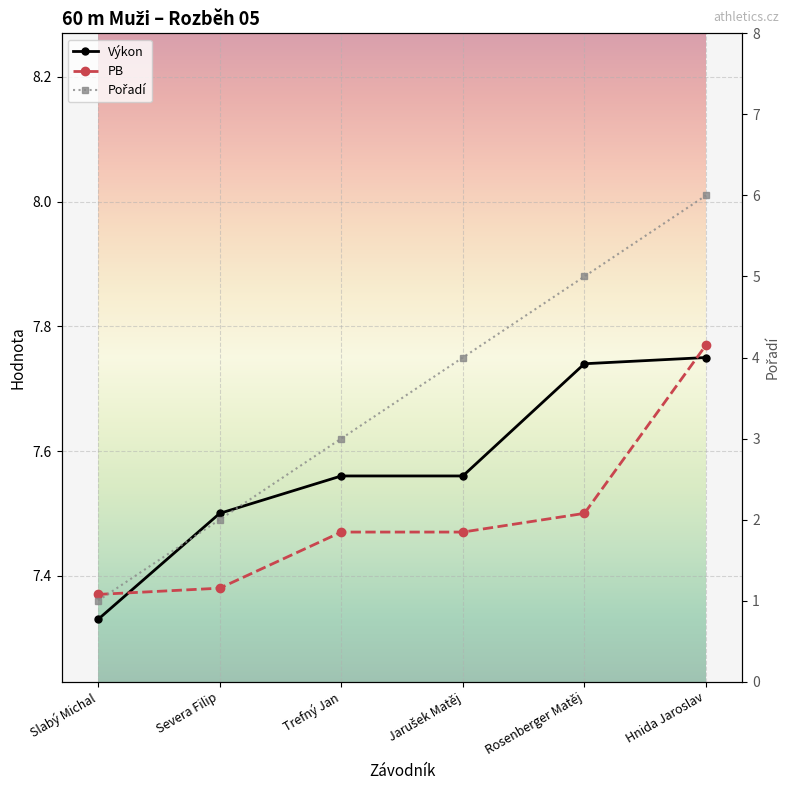

The Pořadí series shows 5.0 at Rosenberger Matěj. True or false?

True